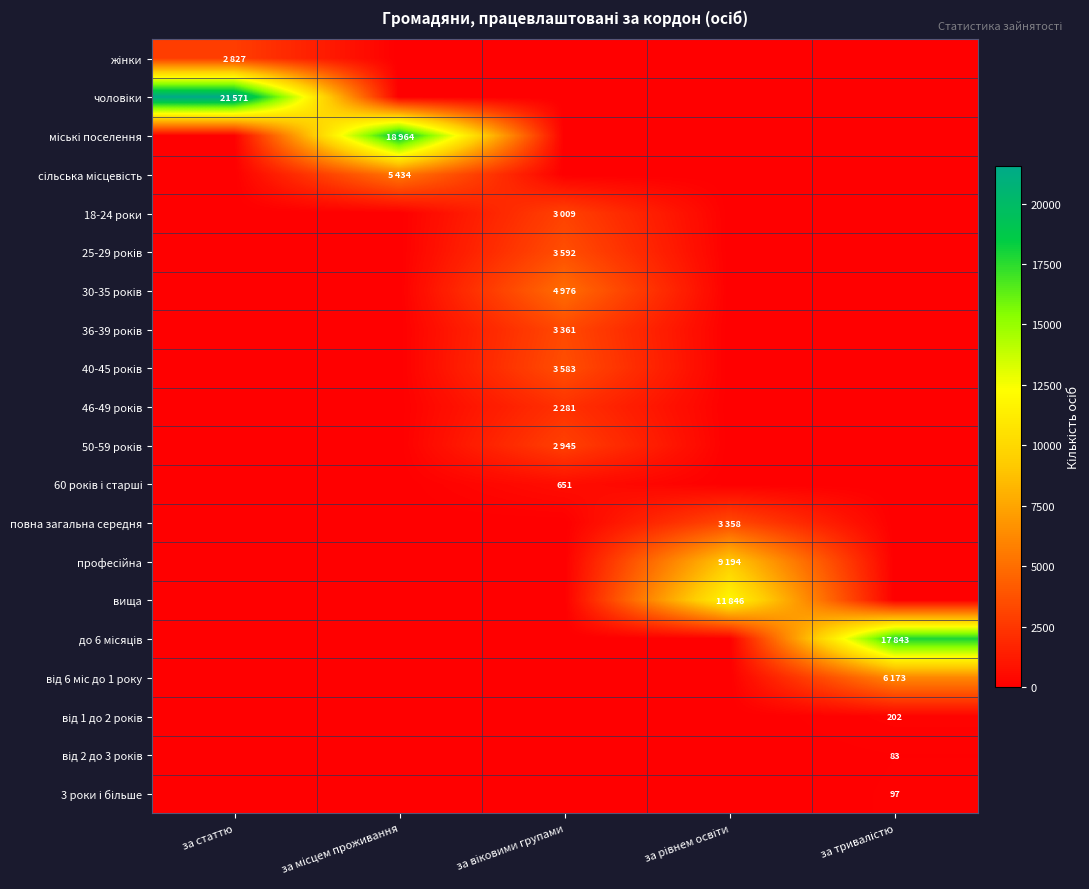

What is the sum of all вища values?

11846